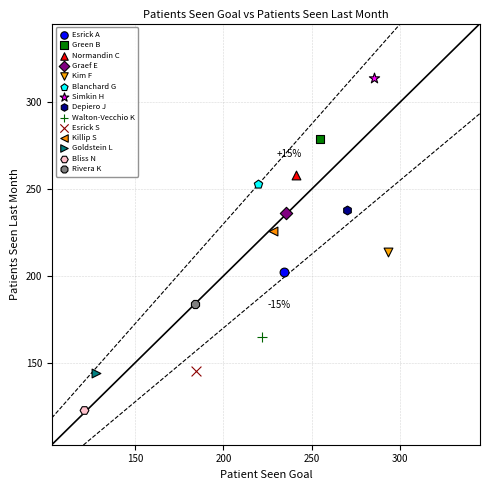

What are all the series names shown in the legend?

Esrick A, Green B, Normandin C, Graef E, Kim F, Blanchard G, Simkin H, Depiero J, Walton-Vecchio K, Esrick S, Killip S, Goldstein L, Bliss N, Rivera K